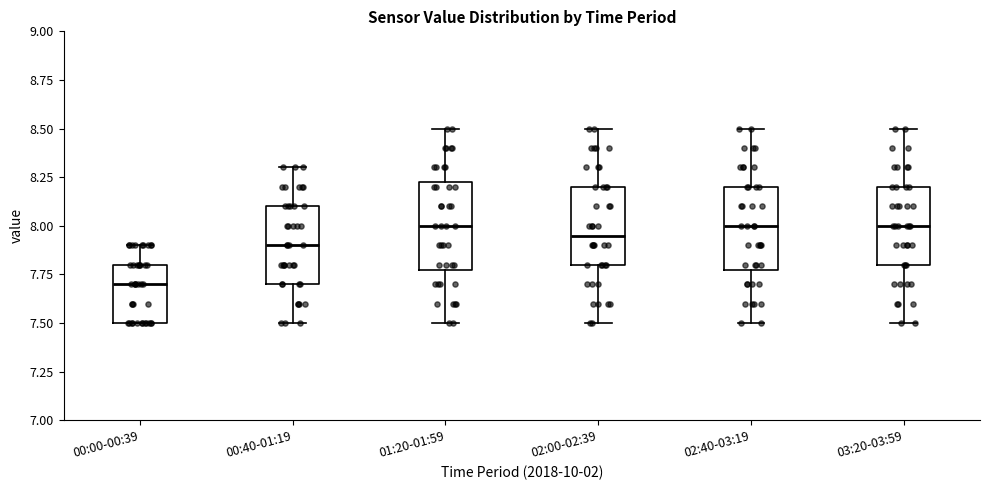

Reading left to right, transcribe this box plot: for each box, give where its median line is, the range the box spans, and where its two whiskers end, as read against the y-axis. The values are not printed on the chart, so give them approximately, as read against the axis.

00:00-00:39: median 7.70, box 7.50 to 7.80, whiskers 7.50 to 7.90
00:40-01:19: median 7.90, box 7.70 to 8.10, whiskers 7.50 to 8.30
01:20-01:59: median 8.00, box 7.80 to 8.25, whiskers 7.50 to 8.50
02:00-02:39: median 7.95, box 7.80 to 8.20, whiskers 7.50 to 8.50
02:40-03:19: median 8.00, box 7.80 to 8.20, whiskers 7.50 to 8.50
03:20-03:59: median 8.00, box 7.80 to 8.20, whiskers 7.50 to 8.50